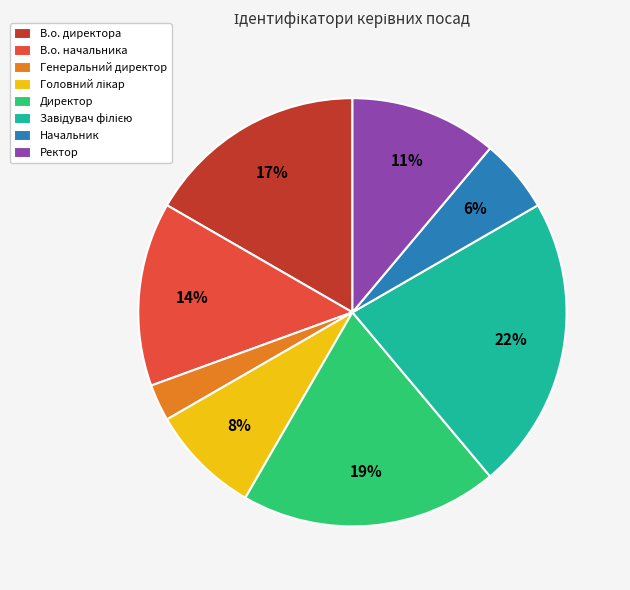

Is there a majority slice in this chart?

No